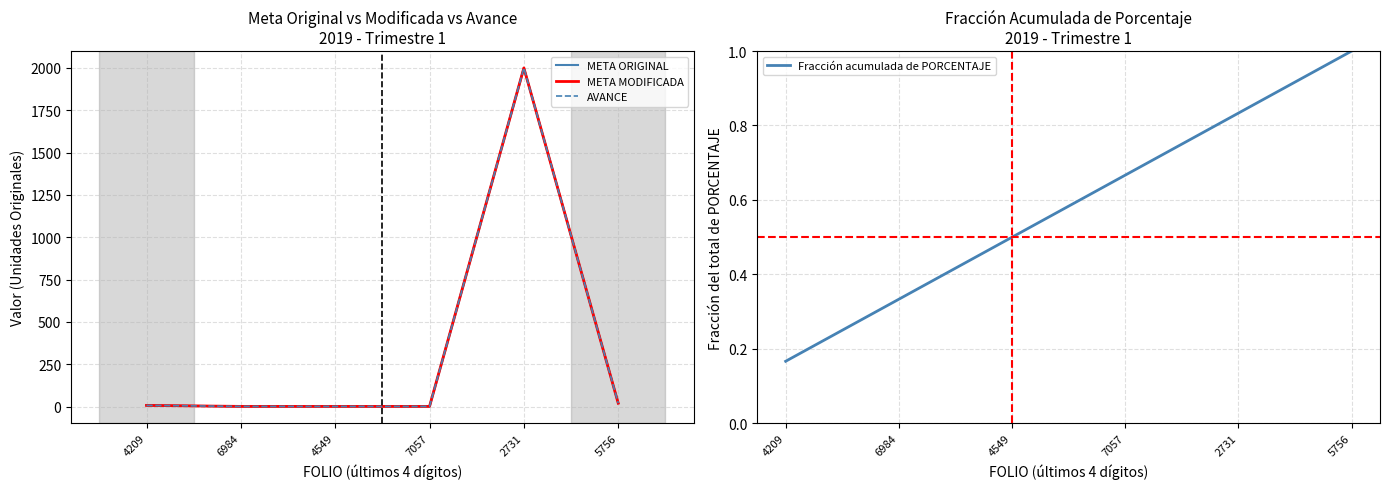

What are all the series names shown in the legend?

META ORIGINAL, META MODIFICADA, AVANCE, Fracción acumulada de PORCENTAJE